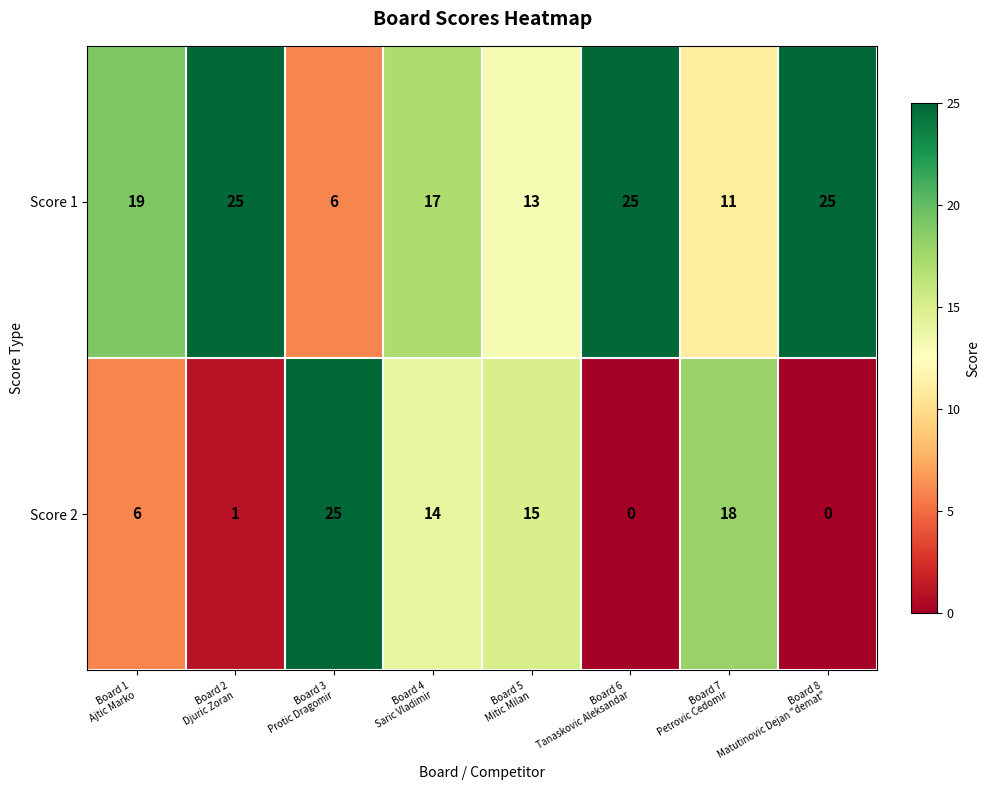

How many positive values does the Score 2 series have?

6